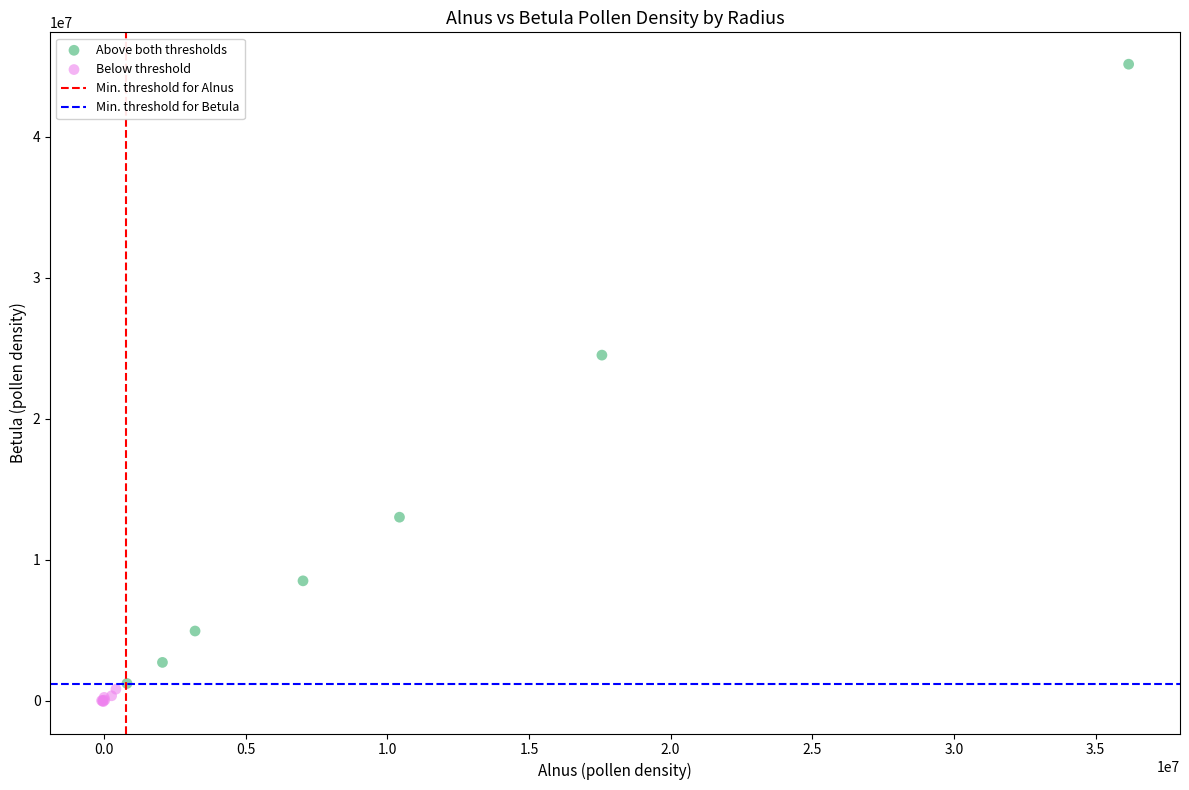

Which series contains the highest Y value?

Above both thresholds